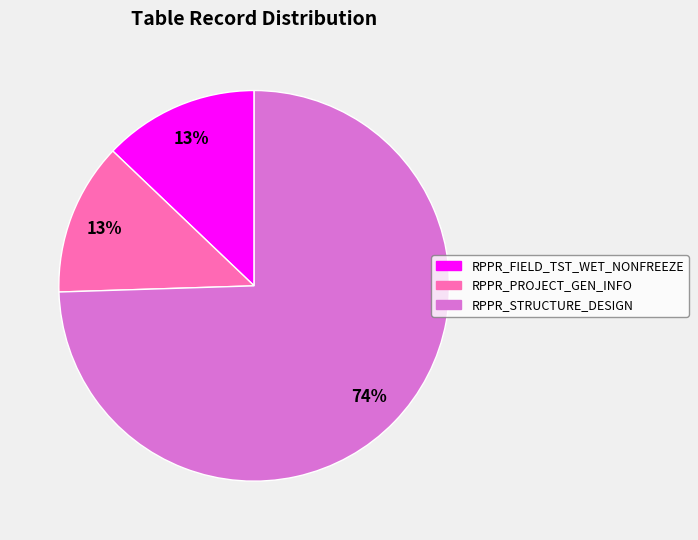

Combined, do RPPR_STRUCTURE_DESIGN and RPPR_FIELD_TST_WET_NONFREEZE account for over 50%?

Yes